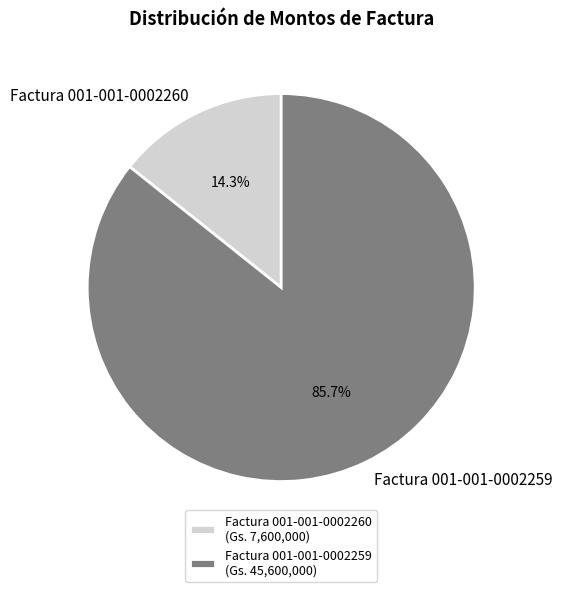

How many segments does this pie chart have?

2